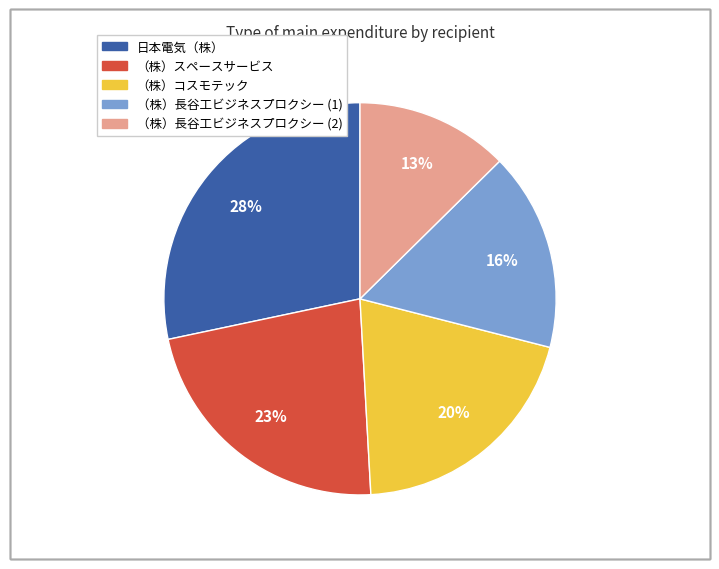

Between 日本電気（株） and （株）コスモテック, which is larger?

日本電気（株）